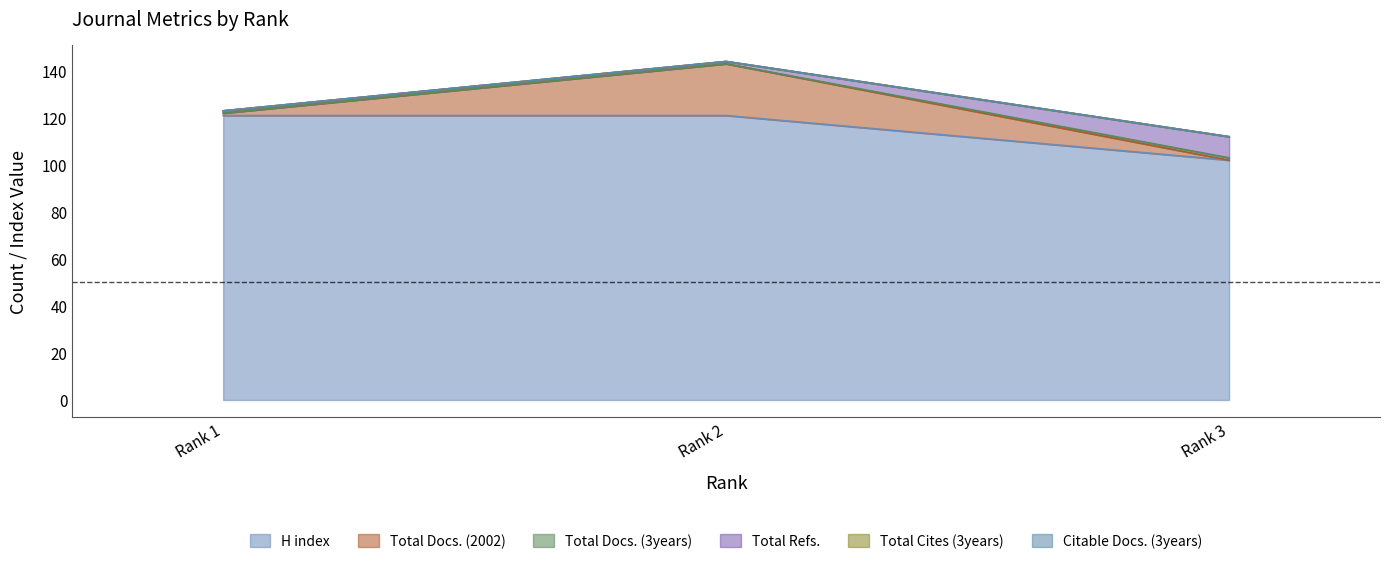

Is it true that H index equals 121 at Rank 1?

True